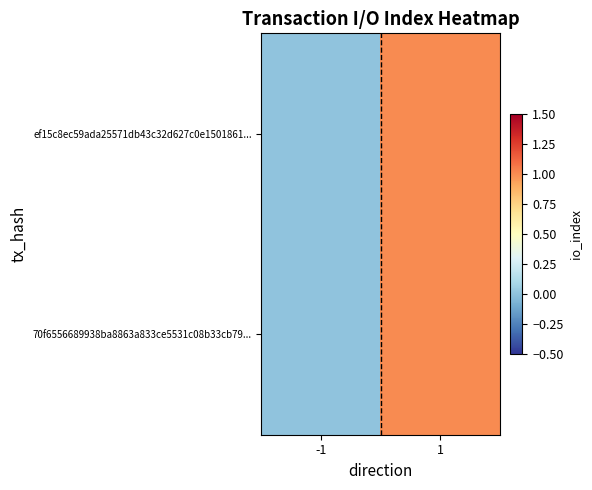

Reading right to left, transcribe all the data shown in this chart.

ef15c8ec59ada25571db43c32d627c0e1501861...: 1=1	-1=0
70f6556689938ba8863a833ce5531c08b33cb79...: 1=1	-1=0